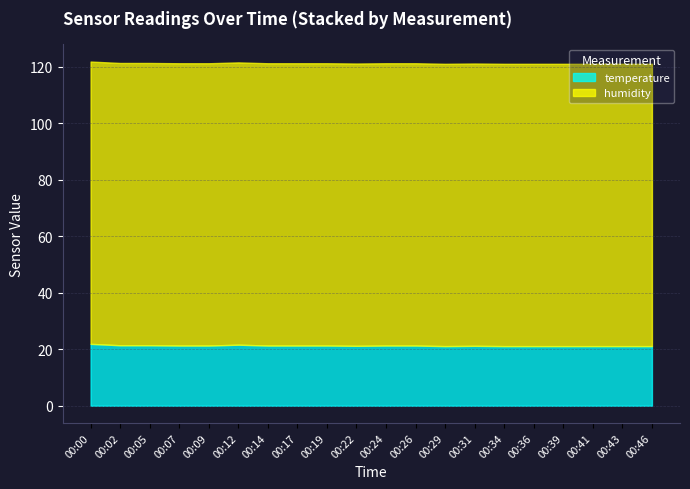

At 00:14, list the series in order from largest to smallest.

humidity, temperature